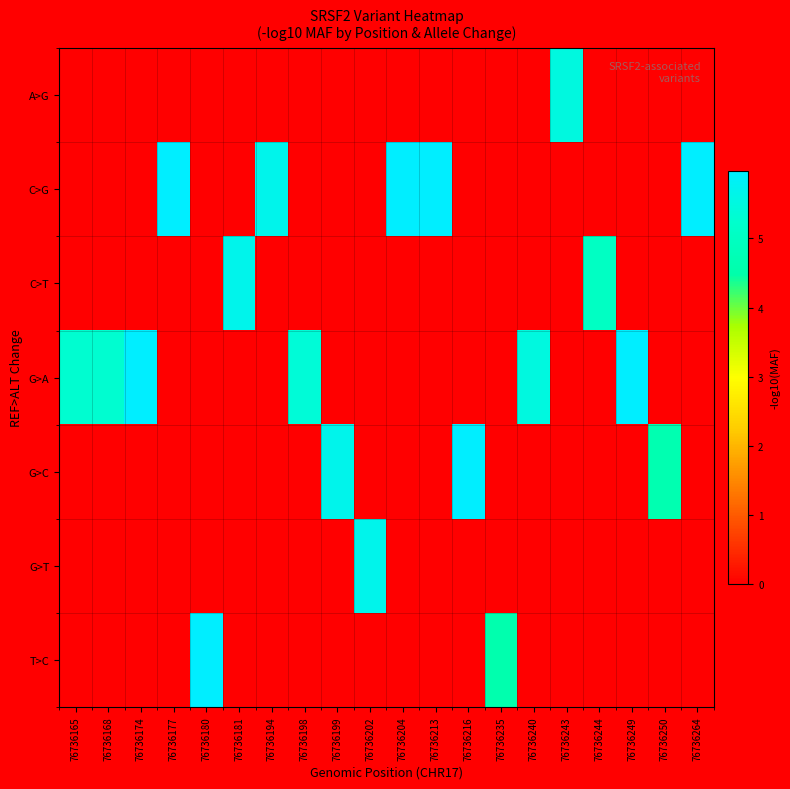

At which category is the sum across all series the highest?

76736174